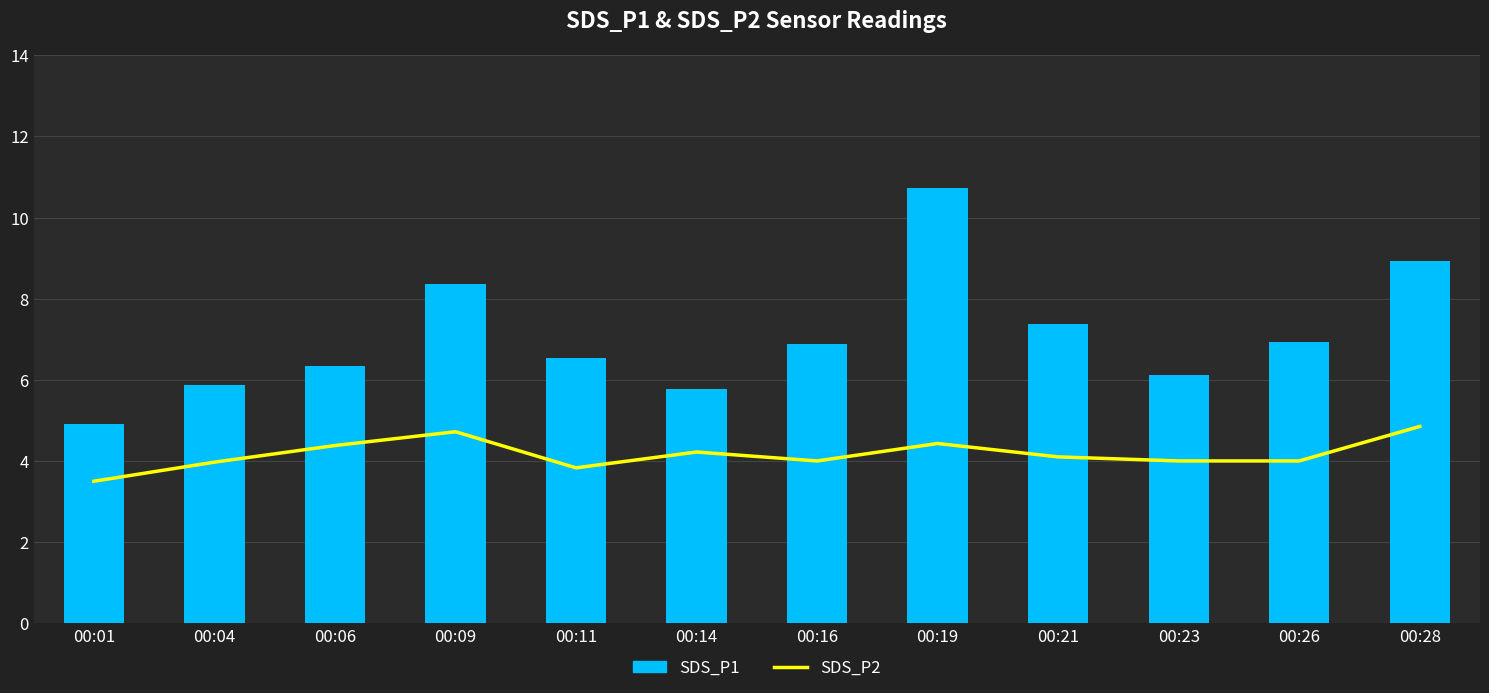

What is the value of the SDS_P1 bar at the 2nd from the left?

5.9